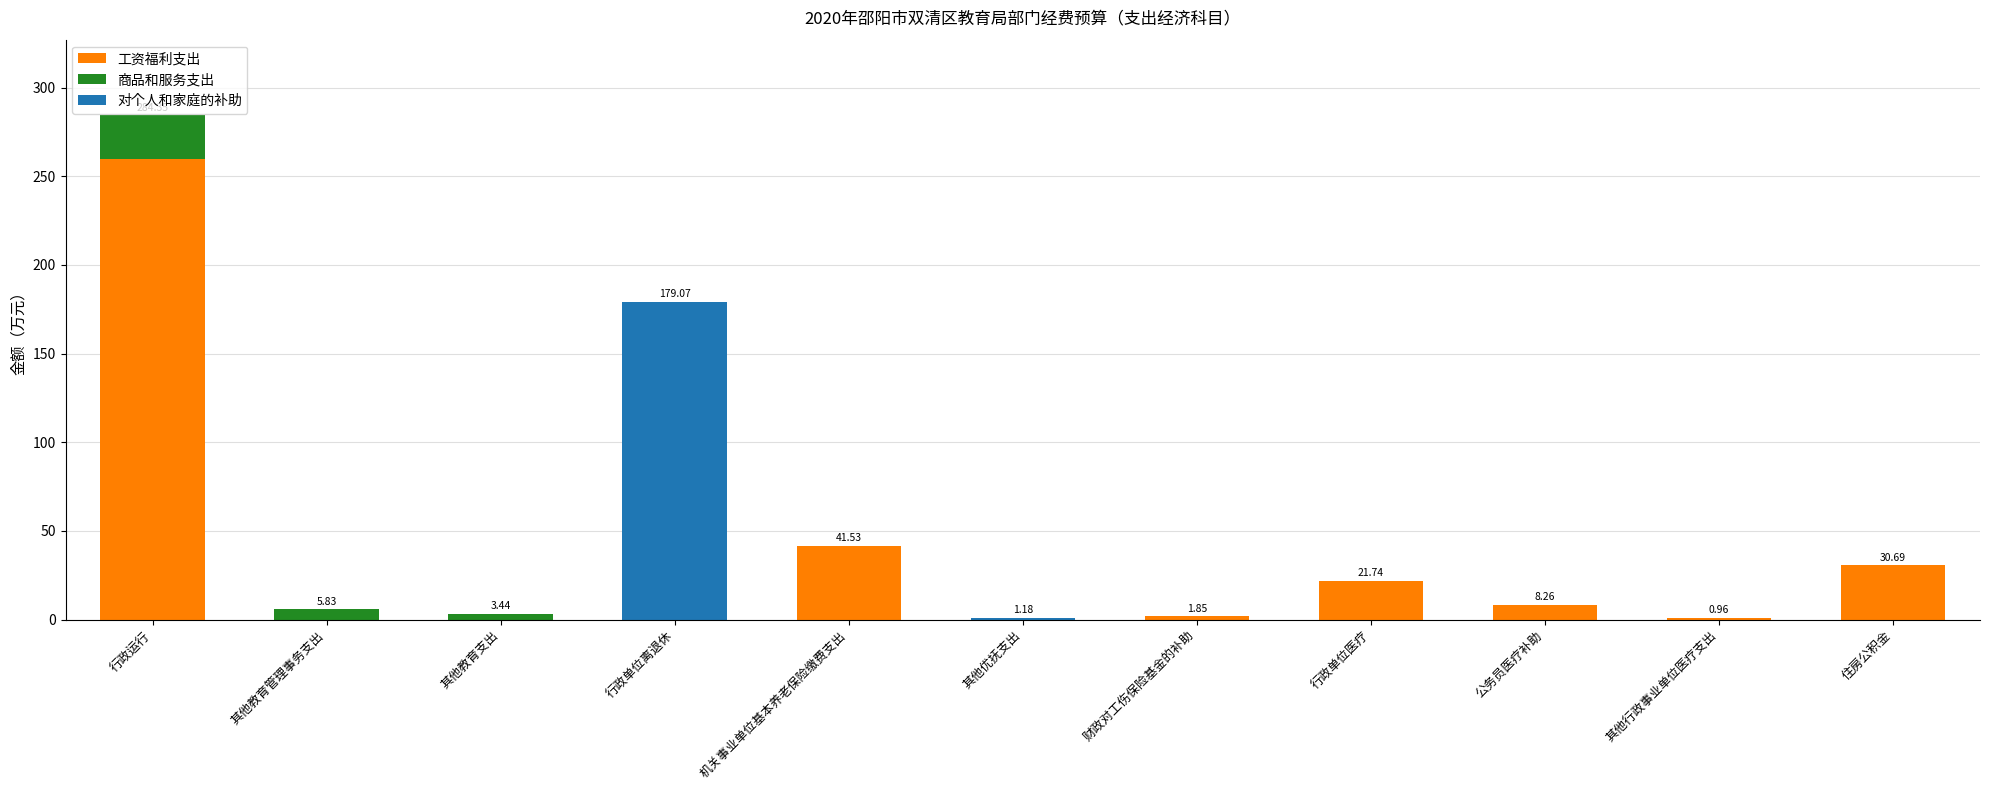

What is the average value of the 工资福利支出 series?

33.1